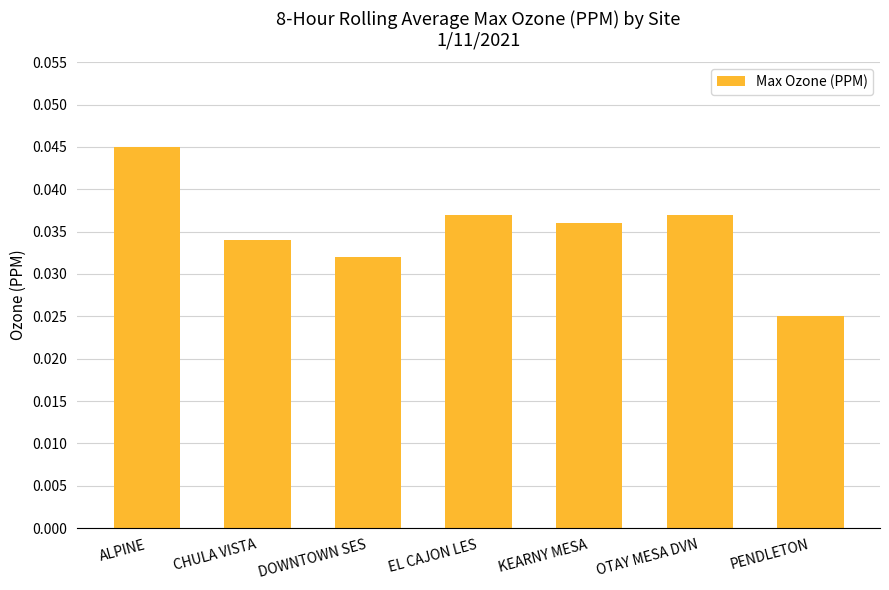

At which label is the value closest to 0?

PENDLETON